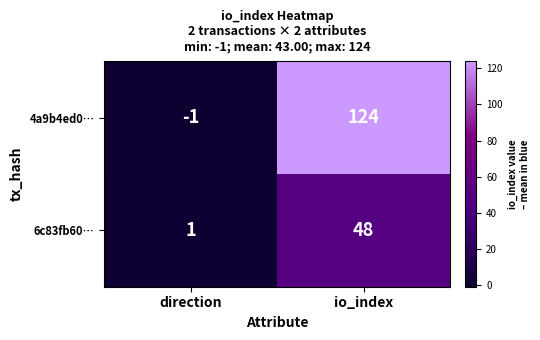

Rank the series by their maximum value, from highest to lowest.

4a9b4ed0…, 6c83fb60…